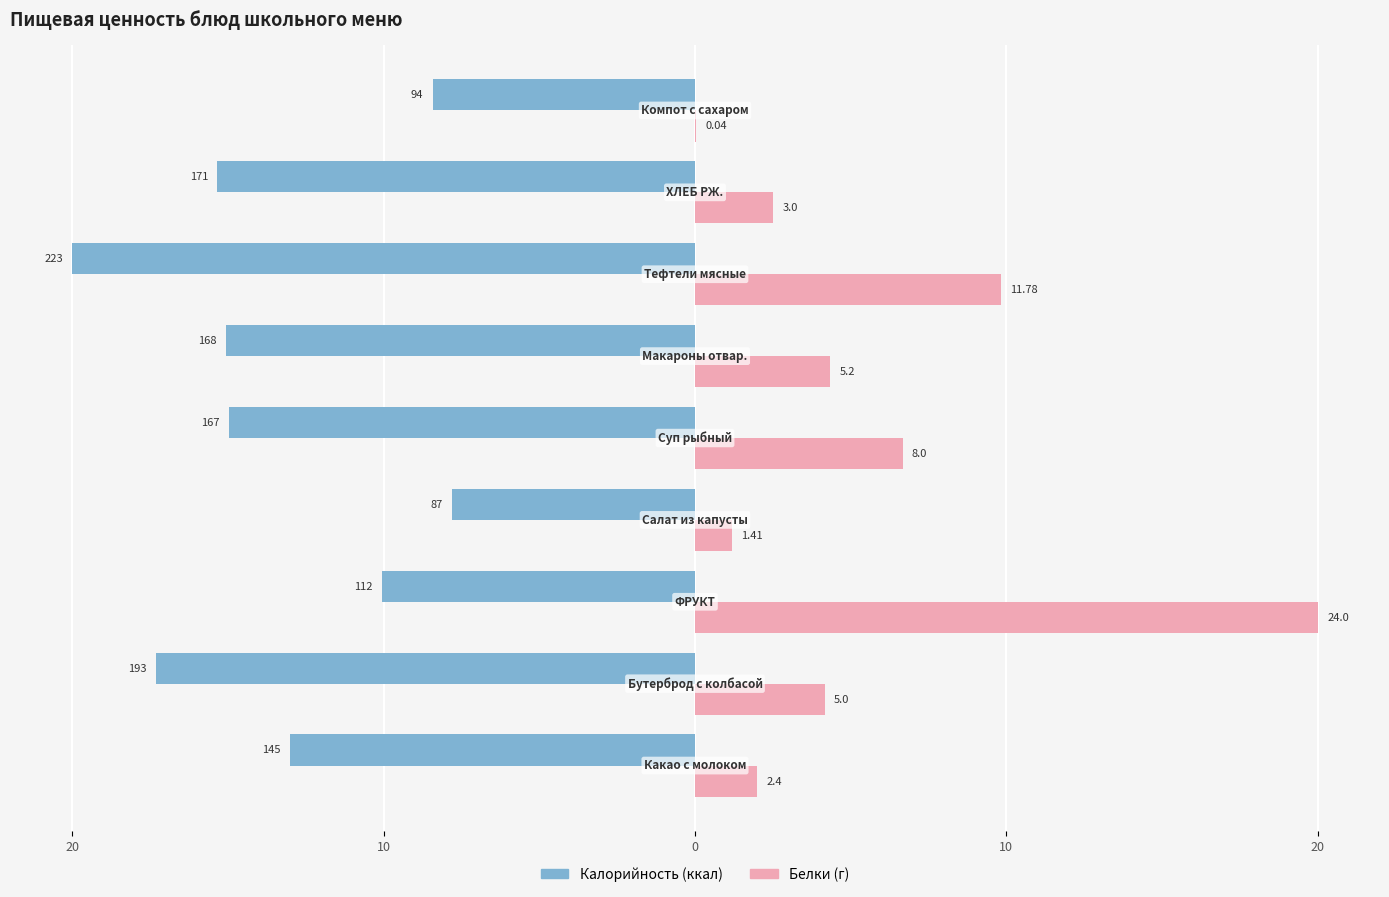

What is the value of the Калорийность bar at the 1st from the left?

-13.0